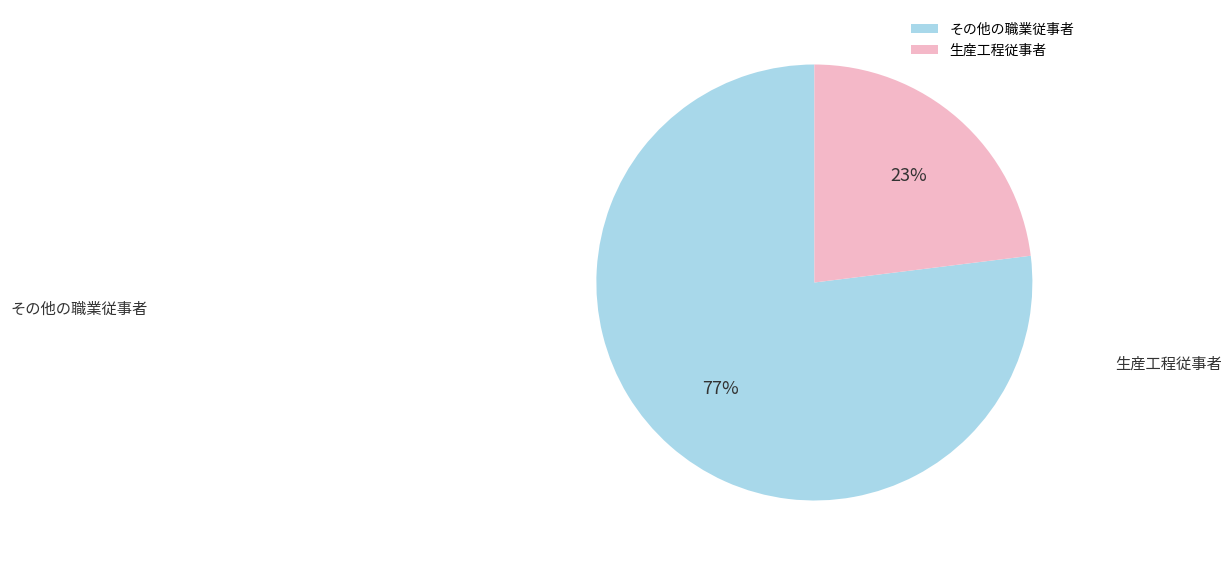

Rank the categories by value from lowest to highest.

生産工程従事者, その他の職業従事者